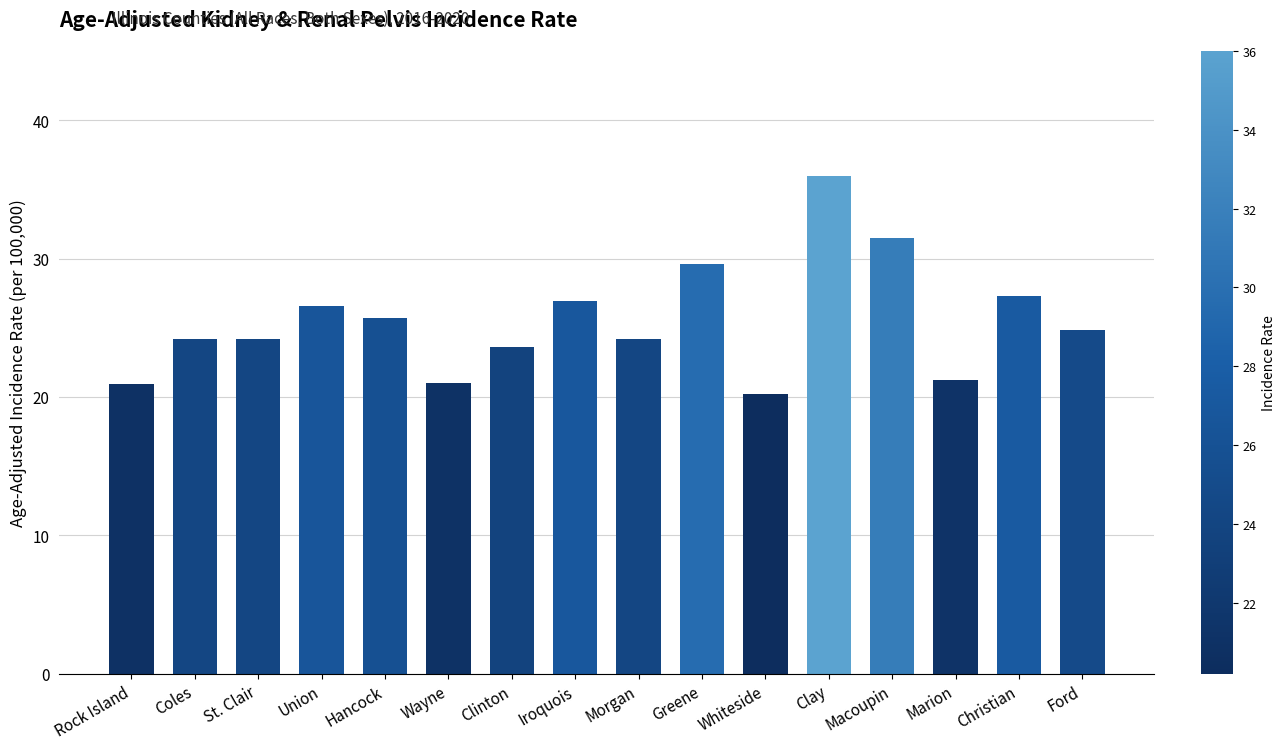

Where does the data first go above 24?

Coles